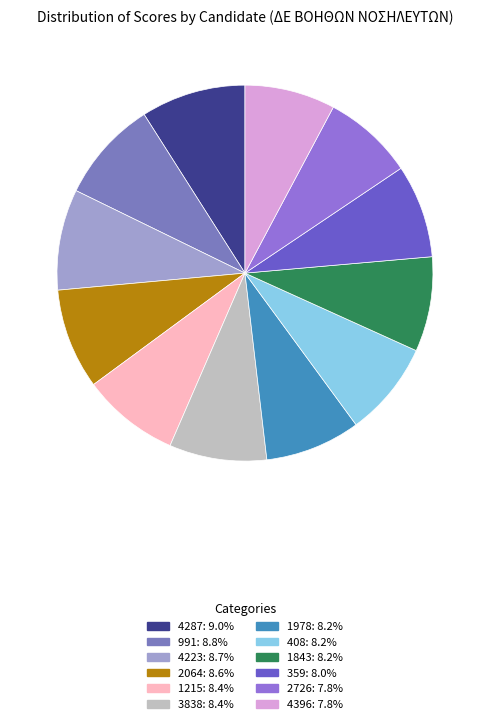

How many slices are in this pie chart?

12